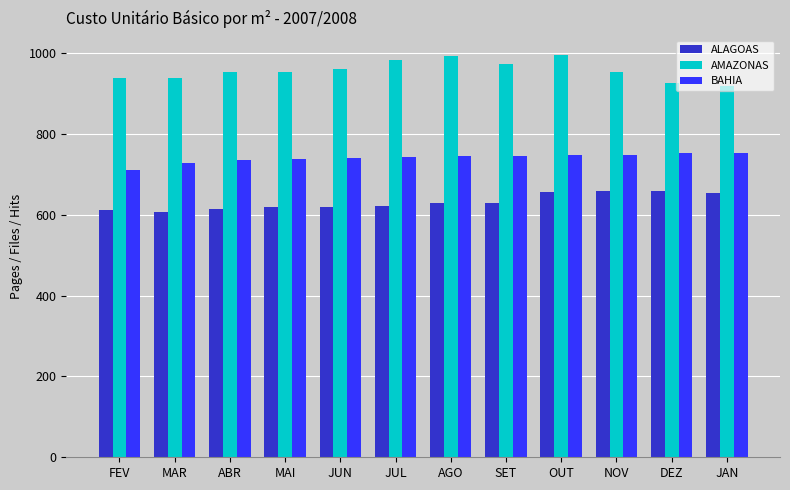

Rank the series by their maximum value, from highest to lowest.

AMAZONAS, BAHIA, ALAGOAS